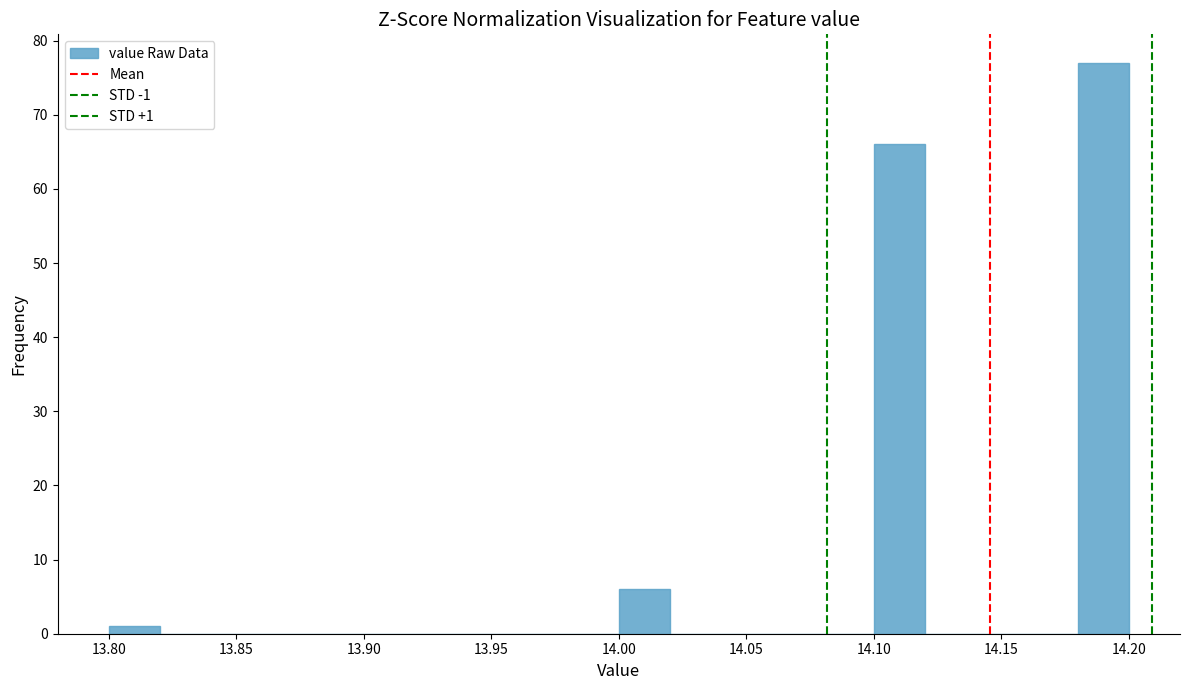

Over which range of the x-axis is the bar tallest?

14.18 to 14.20